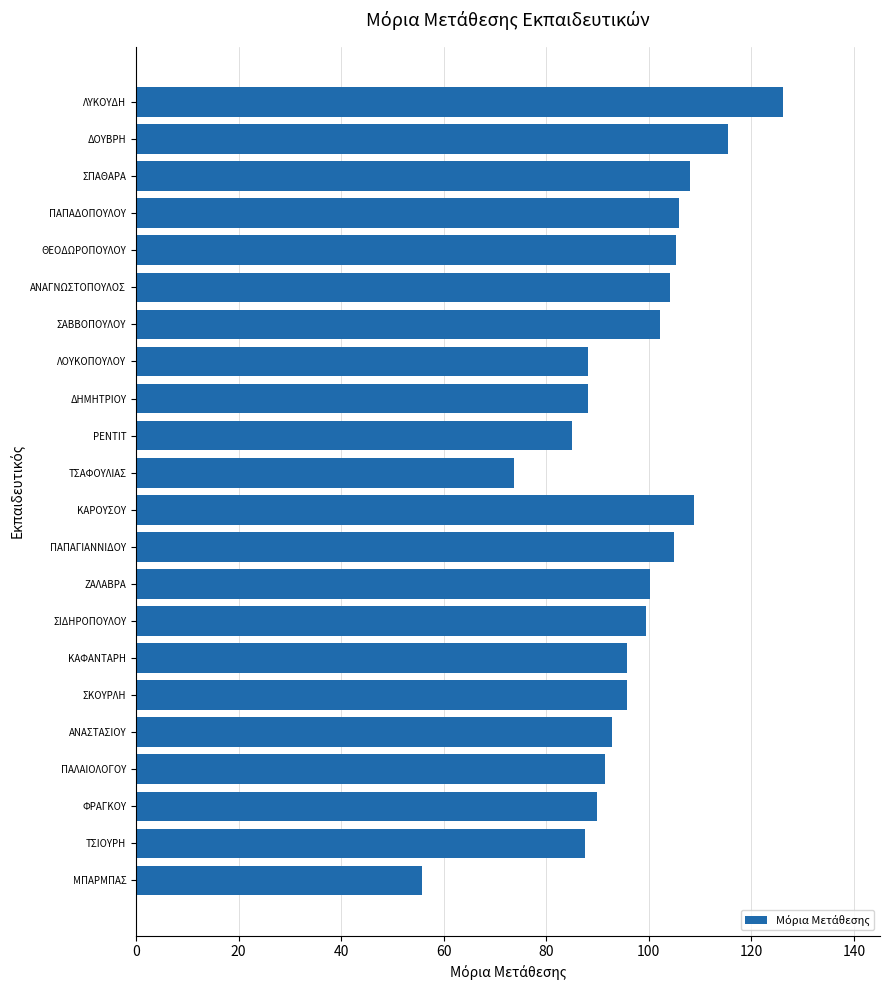

What is the label of the 22nd bar from the bottom?

ΛΥΚΟΥΔΗ